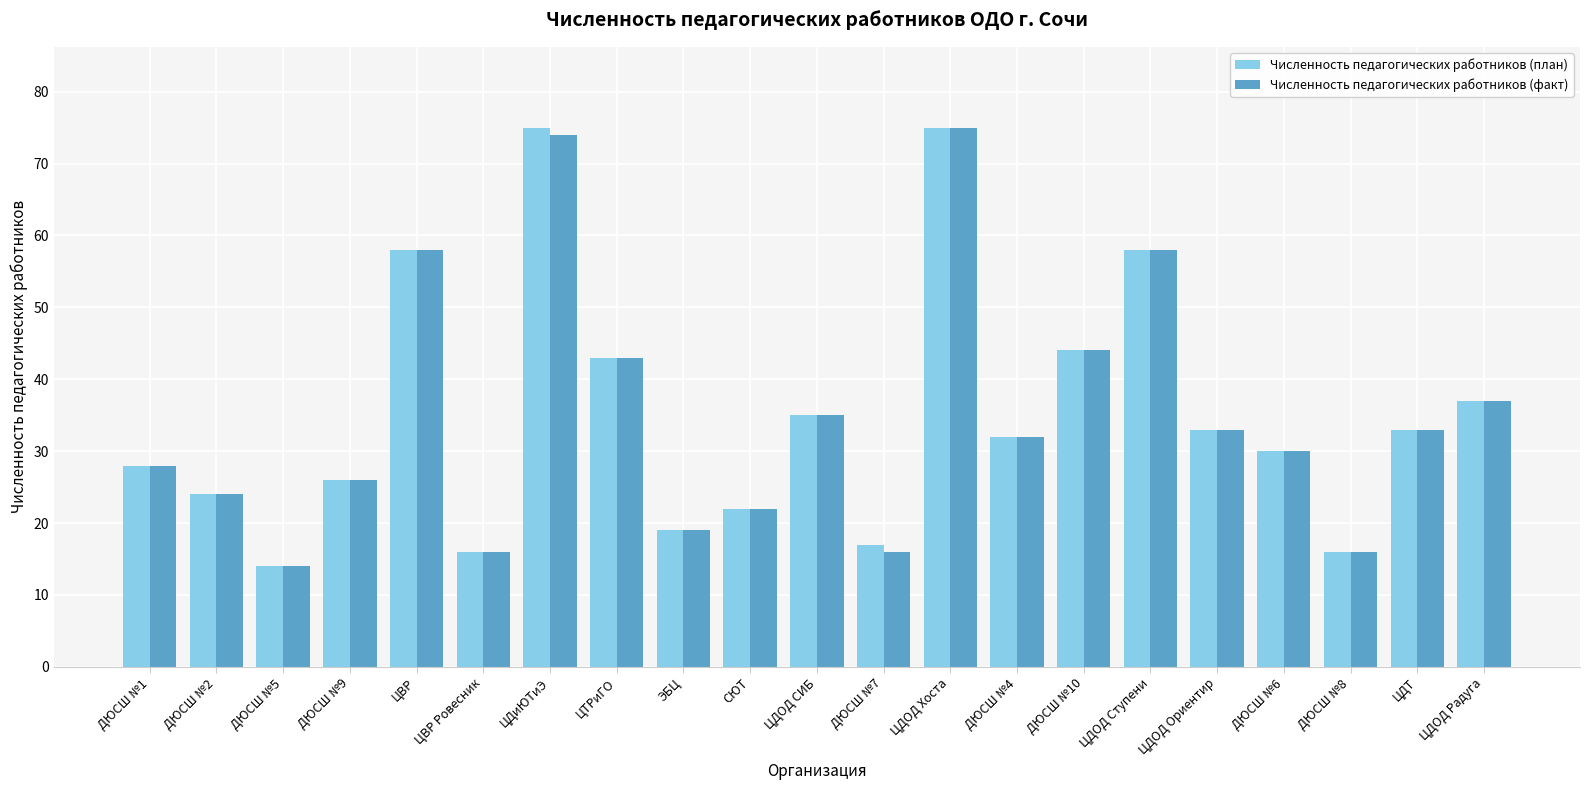

What is the value of the Численность педагогических работников (план) bar at the 20th from the left?

33